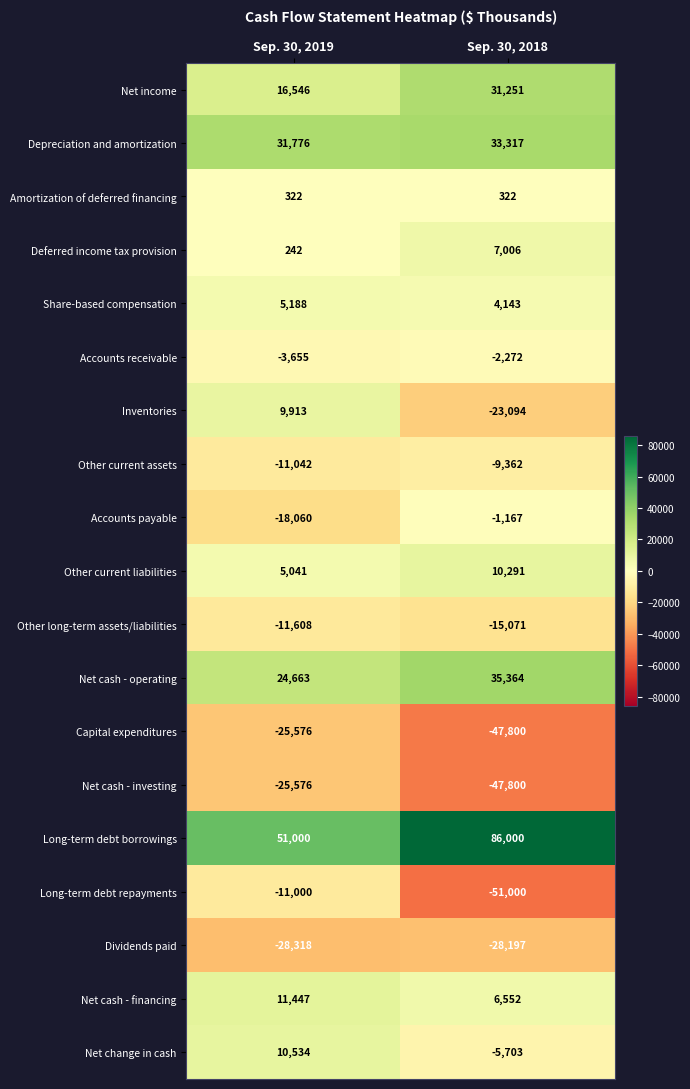

List the labels in order of Net cash - financing value, smallest first.

Sep. 30, 2018, Sep. 30, 2019